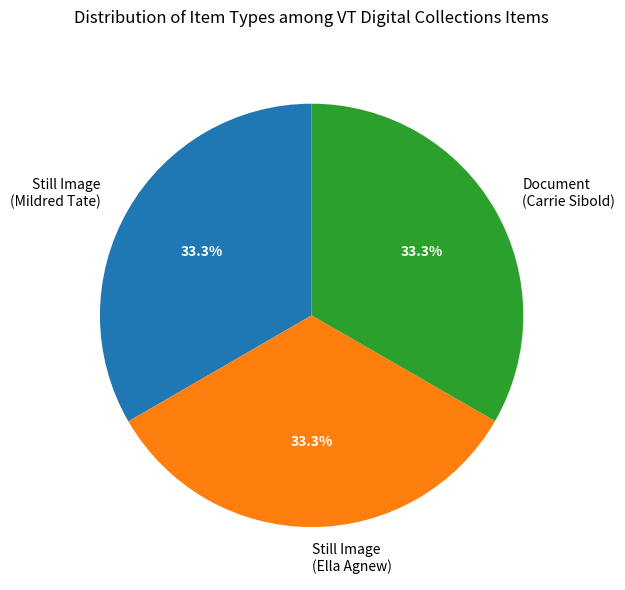

Does any single category account for the majority?

No